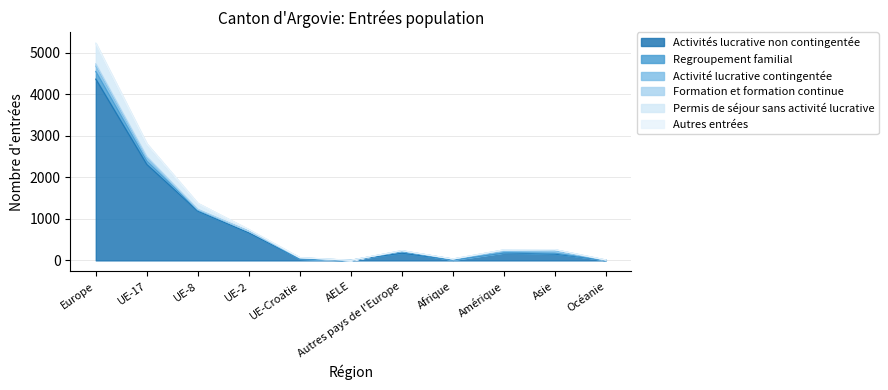

At which label is Activités lucrative non contingentée closest to 2186?

UE-17